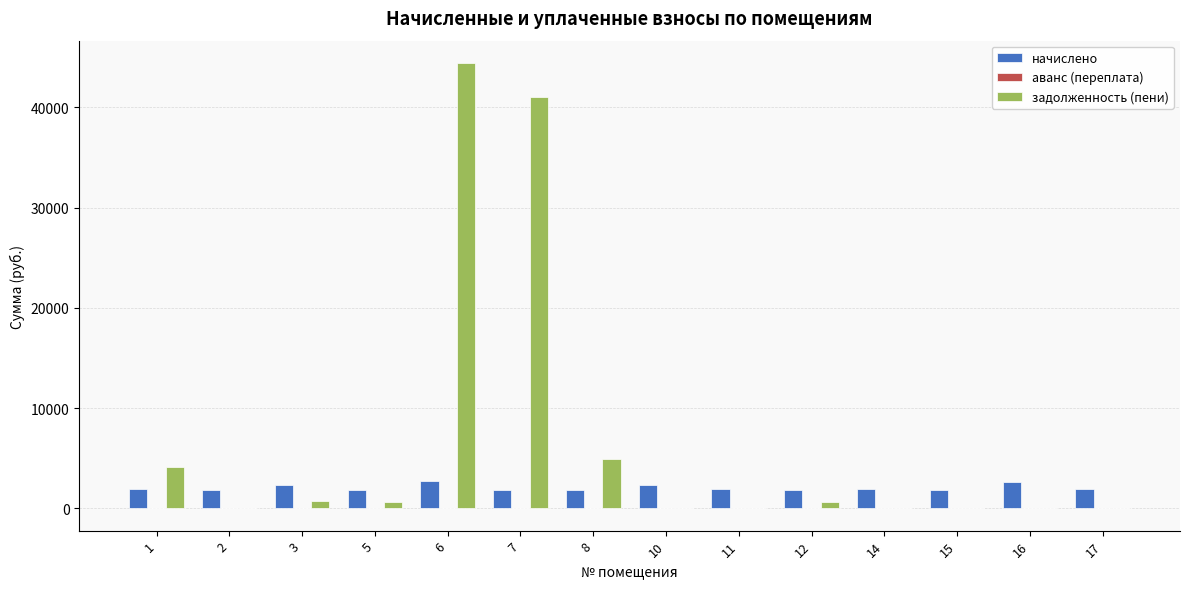

What is the average value of the начислено series?

2051.0